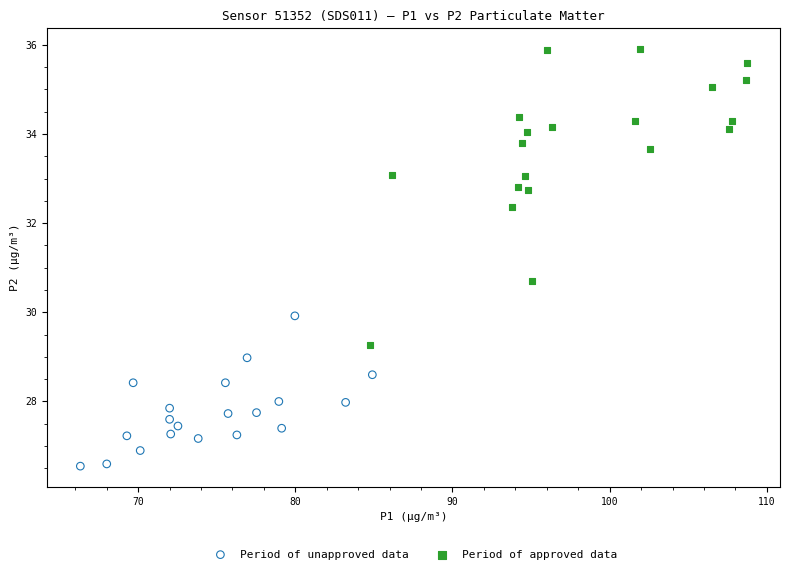

Which series reaches the minimum Y coordinate?

Period of unapproved data